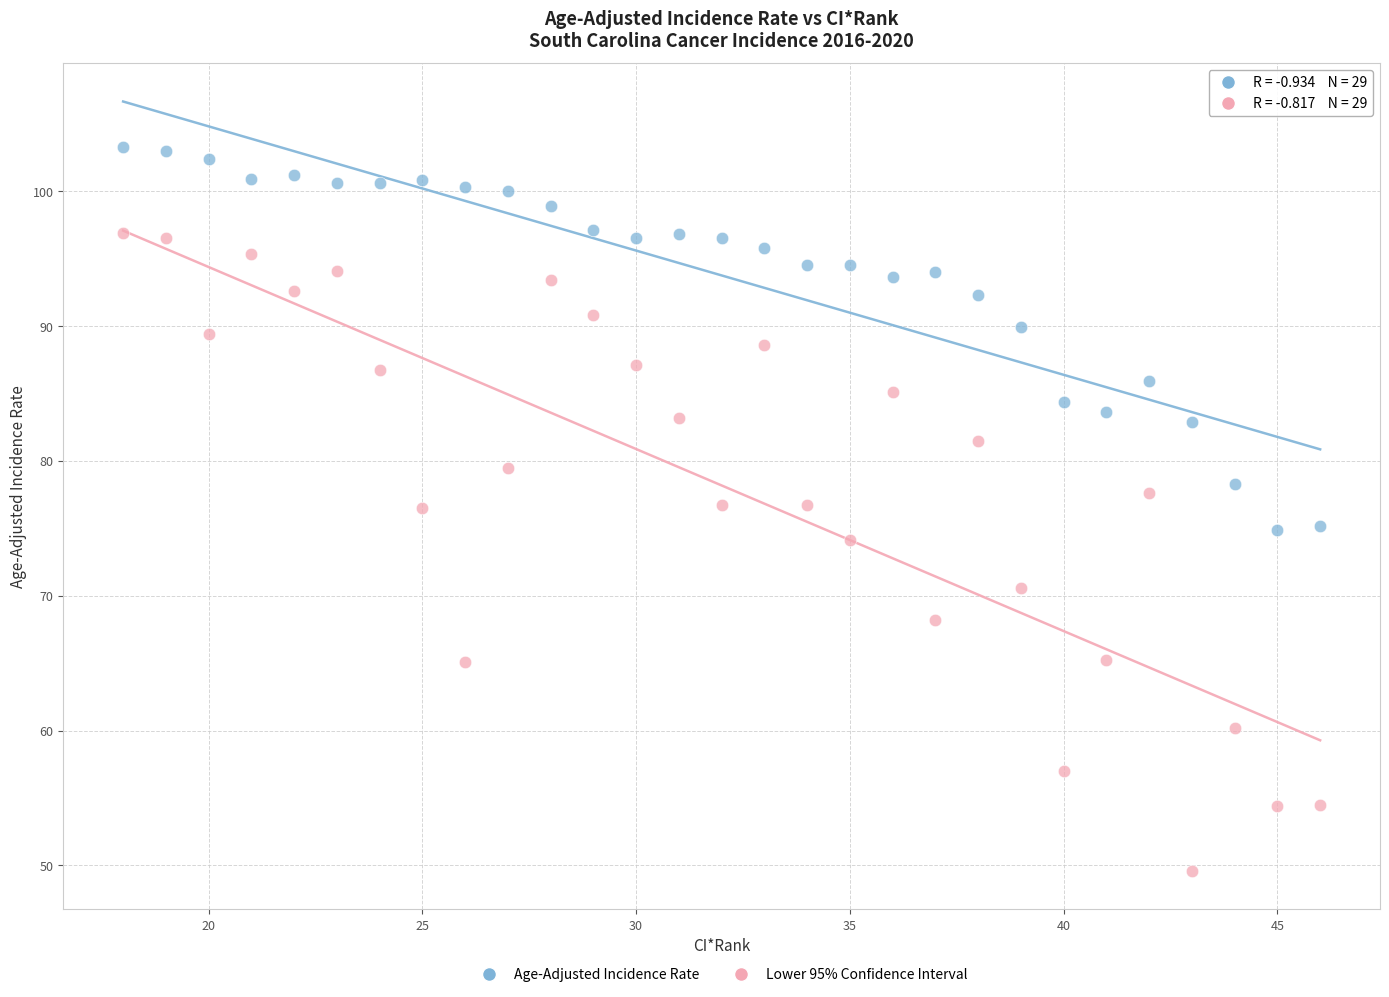

Across all data points, what is the range of Y values (max minus min)?

53.7